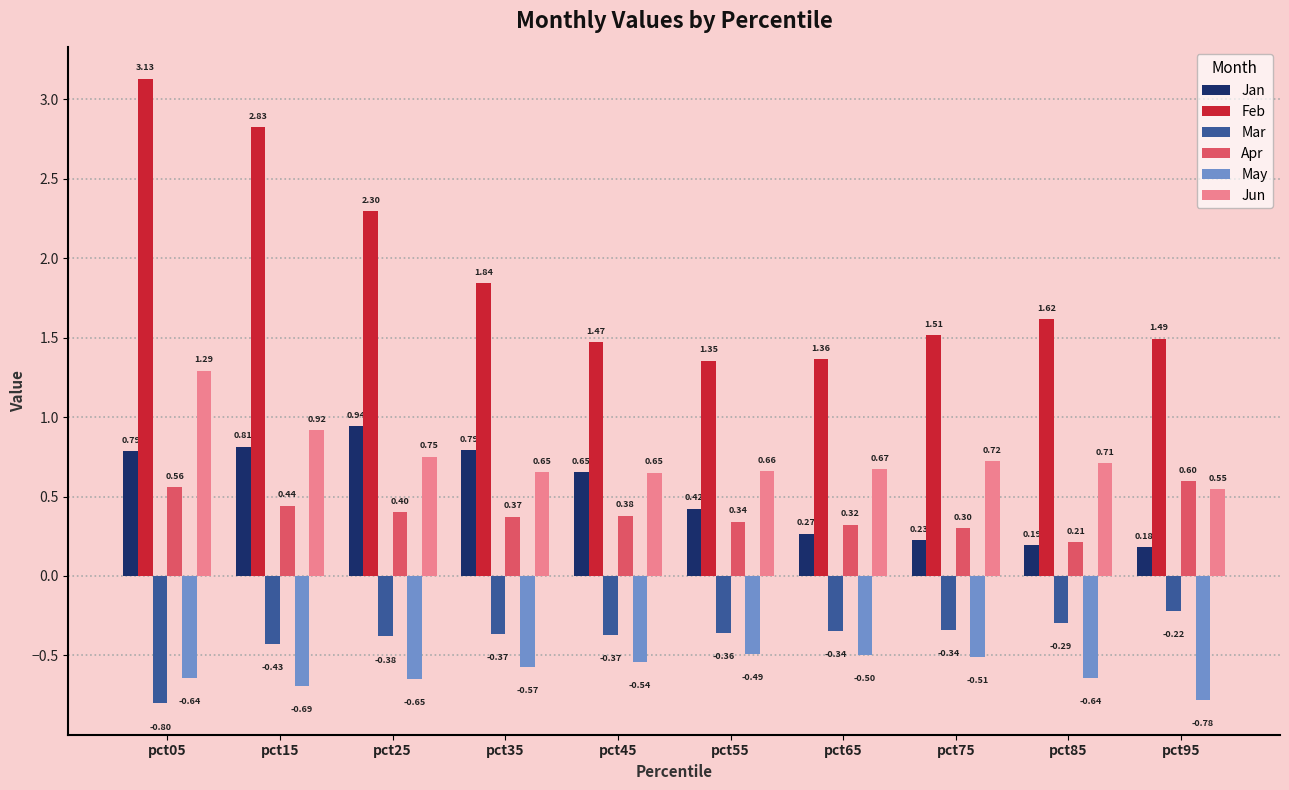

Which series has the largest range (max minus min)?

Feb